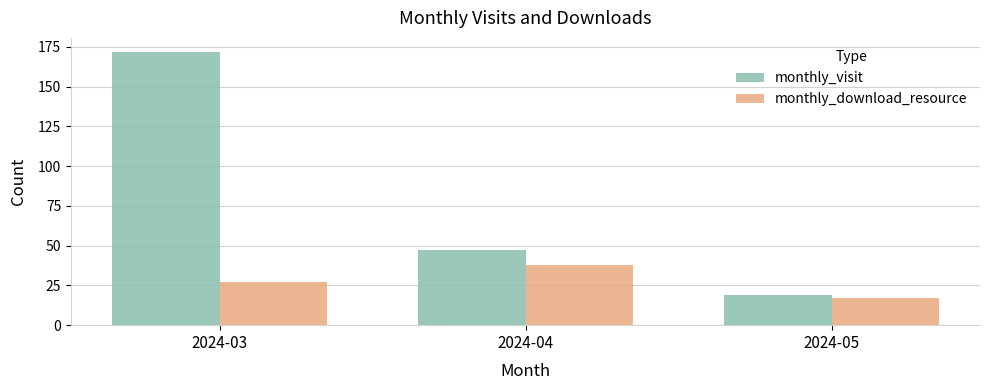

What is the sum of the monthly_visit values at 2024-03 and 2024-04?

219